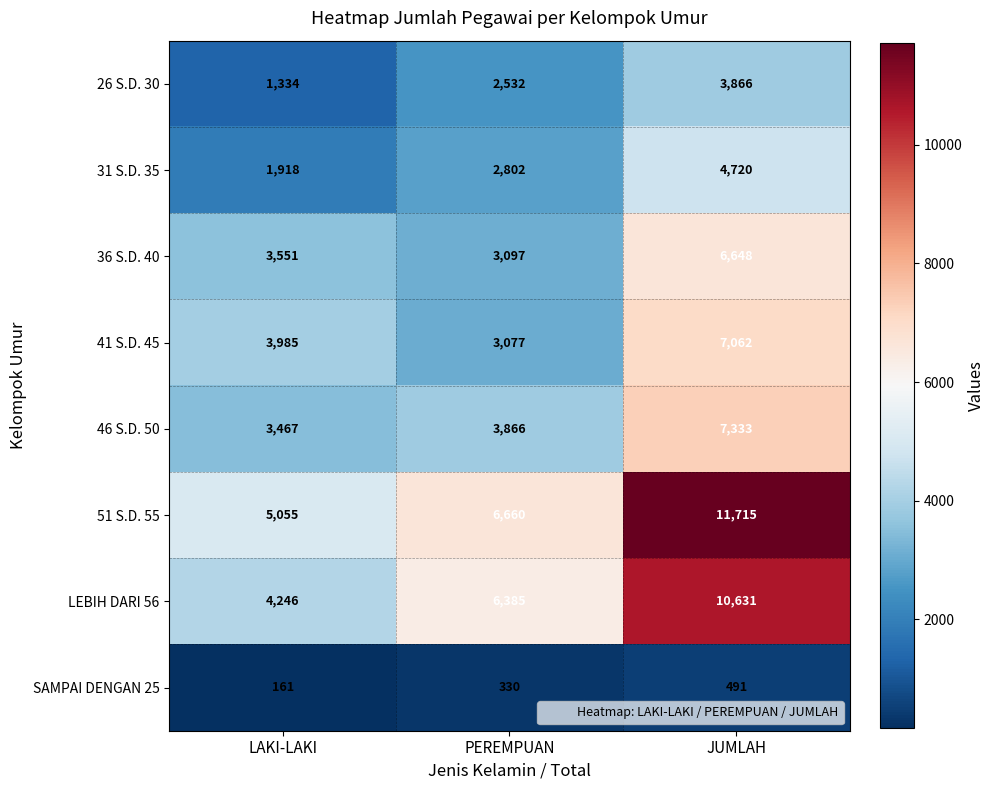

Reading right to left, what are all the values shown in this chart?

26 S.D. 30: JUMLAH=3866	PEREMPUAN=2532	LAKI-LAKI=1334
31 S.D. 35: JUMLAH=4720	PEREMPUAN=2802	LAKI-LAKI=1918
36 S.D. 40: JUMLAH=6648	PEREMPUAN=3097	LAKI-LAKI=3551
41 S.D. 45: JUMLAH=7062	PEREMPUAN=3077	LAKI-LAKI=3985
46 S.D. 50: JUMLAH=7333	PEREMPUAN=3866	LAKI-LAKI=3467
51 S.D. 55: JUMLAH=11715	PEREMPUAN=6660	LAKI-LAKI=5055
LEBIH DARI 56: JUMLAH=10631	PEREMPUAN=6385	LAKI-LAKI=4246
SAMPAI DENGAN 25: JUMLAH=491	PEREMPUAN=330	LAKI-LAKI=161